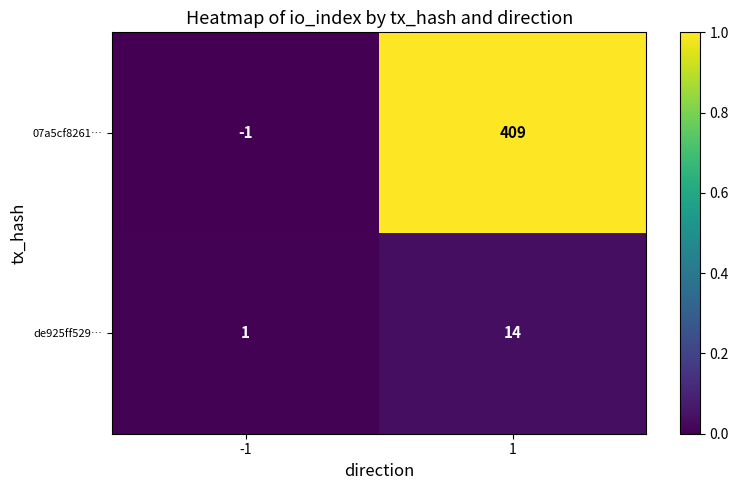

Reading left to right, transcribe all the data shown in this chart.

07a5cf8261…: -1=-1	1=409
de925ff529…: -1=1	1=14